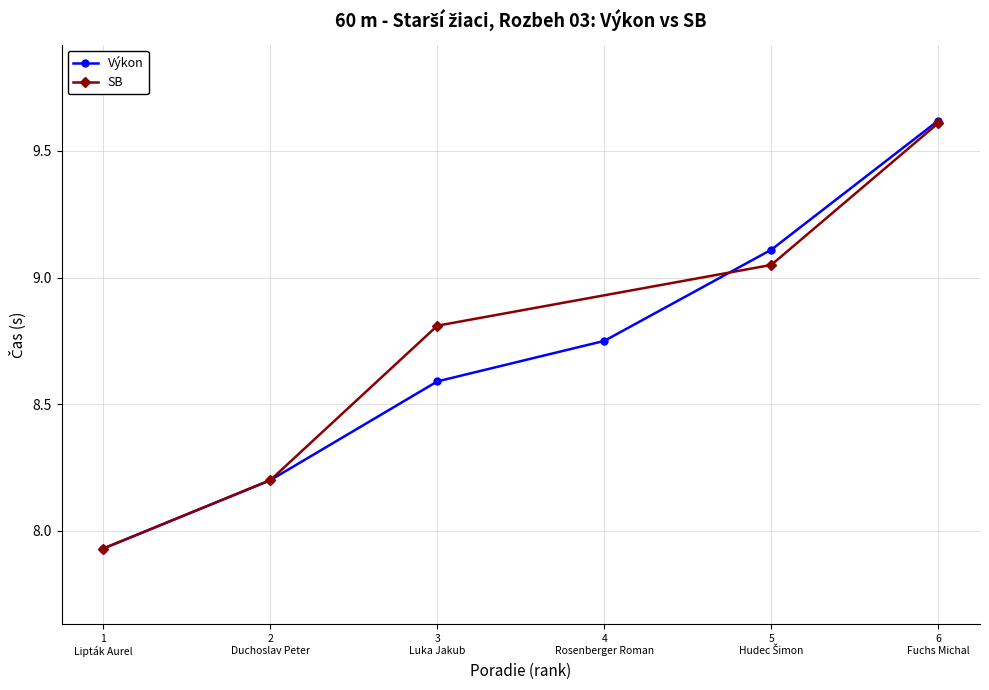

What is the value of the Výkon point at the 2nd from the left?

8.2